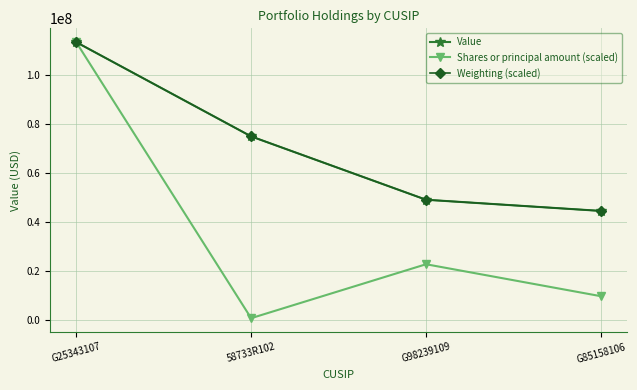

What is the sum of the Shares or principal amount (scaled) values at 58733R102 and G98239109?

23606269.1